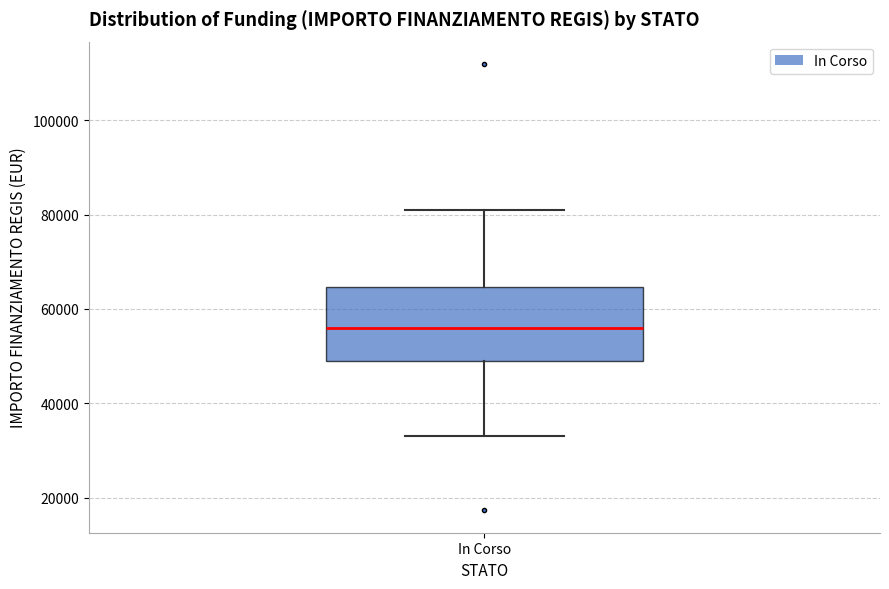

Transcribe this box plot: give where the median line is, the range the box spans, and where the two whiskers end, as read against the y-axis. The values are not printed on the chart, so give them approximately, as read against the axis.

median 56000, box 50000 to 64000, whiskers 32000 to 80000